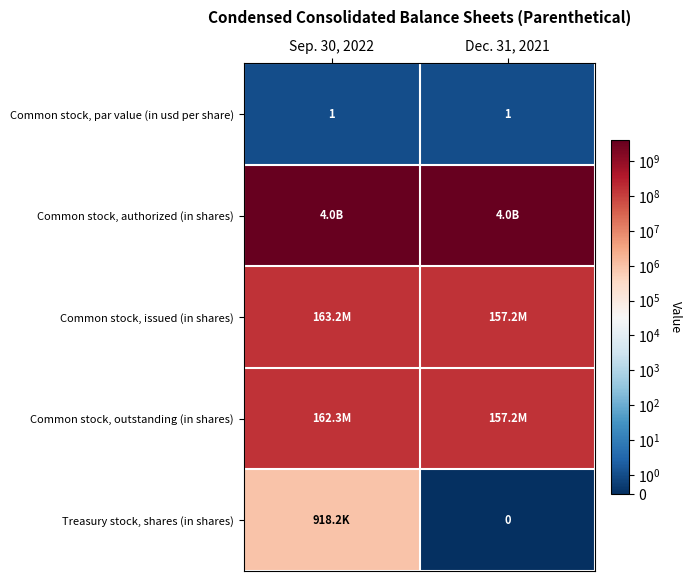

What is the difference between the maximum and minimum values in the Treasury stock, shares (in shares) series?

918216